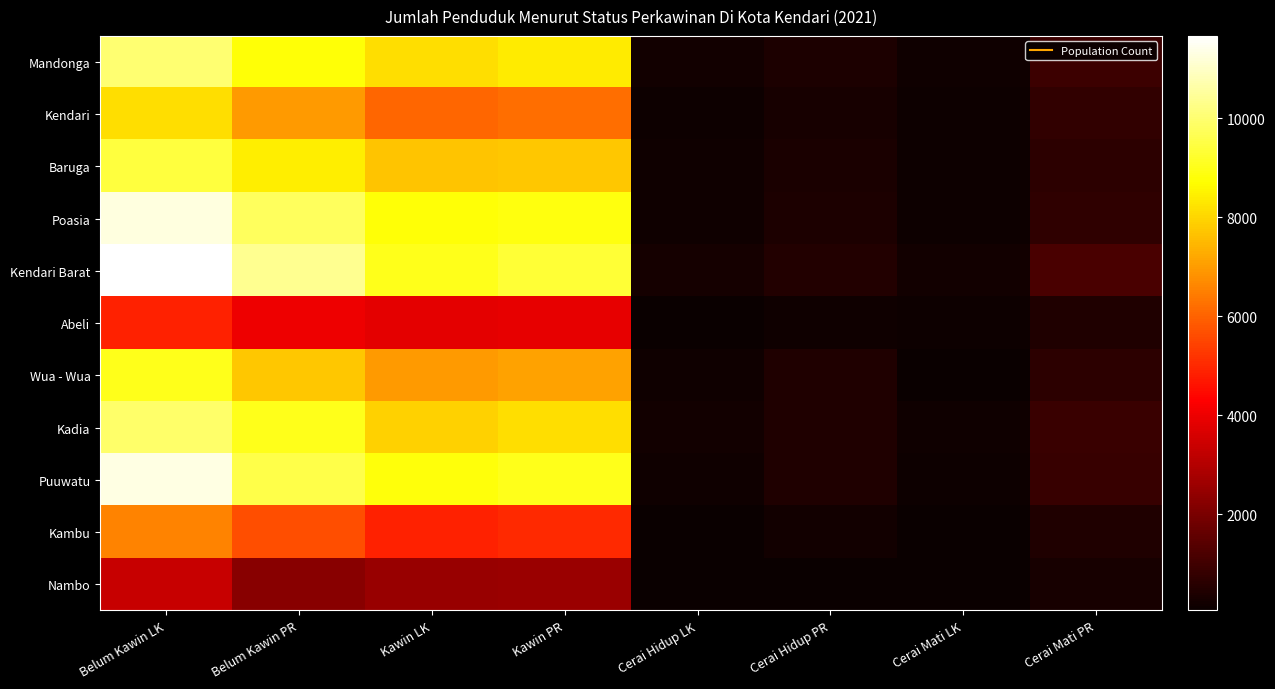

Reading left to right, transcribe all the data shown in this chart.

Mandonga: Belum Kawin LK=9988	Belum Kawin PR=8802	Kawin LK=8169	Kawin PR=8385	Cerai Hidup LK=188	Cerai Hidup PR=380	Cerai Mati LK=160	Cerai Mati PR=918
Kendari: Belum Kawin LK=8147	Belum Kawin PR=6947	Kawin LK=6077	Kawin PR=6183	Cerai Hidup LK=96	Cerai Hidup PR=293	Cerai Mati LK=130	Cerai Mati PR=758
Baruga: Belum Kawin LK=9433	Belum Kawin PR=8407	Kawin LK=7684	Kawin PR=7733	Cerai Hidup LK=153	Cerai Hidup PR=342	Cerai Mati LK=97	Cerai Mati PR=650
Poasia: Belum Kawin LK=11284	Belum Kawin PR=9781	Kawin LK=8778	Kawin PR=8854	Cerai Hidup LK=168	Cerai Hidup PR=378	Cerai Mati LK=116	Cerai Mati PR=695
Kendari Barat: Belum Kawin LK=11666	Belum Kawin PR=10394	Kawin LK=8995	Kawin PR=9332	Cerai Hidup LK=233	Cerai Hidup PR=466	Cerai Mati LK=208	Cerai Mati PR=1164
Abeli: Belum Kawin LK=4896	Belum Kawin PR=4030	Kawin LK=3838	Kawin PR=3879	Cerai Hidup LK=68	Cerai Hidup PR=165	Cerai Mati LK=113	Cerai Mati PR=426
Wua - Wua: Belum Kawin LK=9025	Belum Kawin PR=7725	Kawin LK=6964	Kawin PR=7120	Cerai Hidup LK=149	Cerai Hidup PR=413	Cerai Mati LK=93	Cerai Mati PR=647
Kadia: Belum Kawin LK=9933	Belum Kawin PR=8993	Kawin LK=7923	Kawin PR=8133	Cerai Hidup LK=201	Cerai Hidup PR=423	Cerai Mati LK=144	Cerai Mati PR=869
Puuwatu: Belum Kawin LK=11330	Belum Kawin PR=9574	Kawin LK=8841	Kawin PR=9017	Cerai Hidup LK=160	Cerai Hidup PR=429	Cerai Mati LK=109	Cerai Mati PR=862
Kambu: Belum Kawin LK=6554	Belum Kawin PR=5633	Kawin LK=4894	Kawin PR=5010	Cerai Hidup LK=73	Cerai Hidup PR=193	Cerai Mati LK=70	Cerai Mati PR=413
Nambo: Belum Kawin LK=3324	Belum Kawin PR=2268	Kawin LK=2526	Kawin PR=2560	Cerai Hidup LK=50	Cerai Hidup PR=93	Cerai Mati LK=71	Cerai Mati PR=320